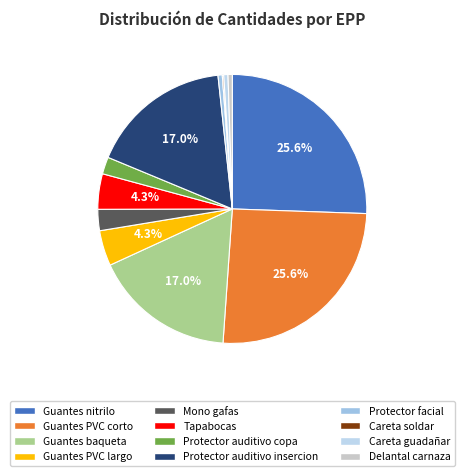

How much of the chart is everything except Careta guadañar?

99.5%